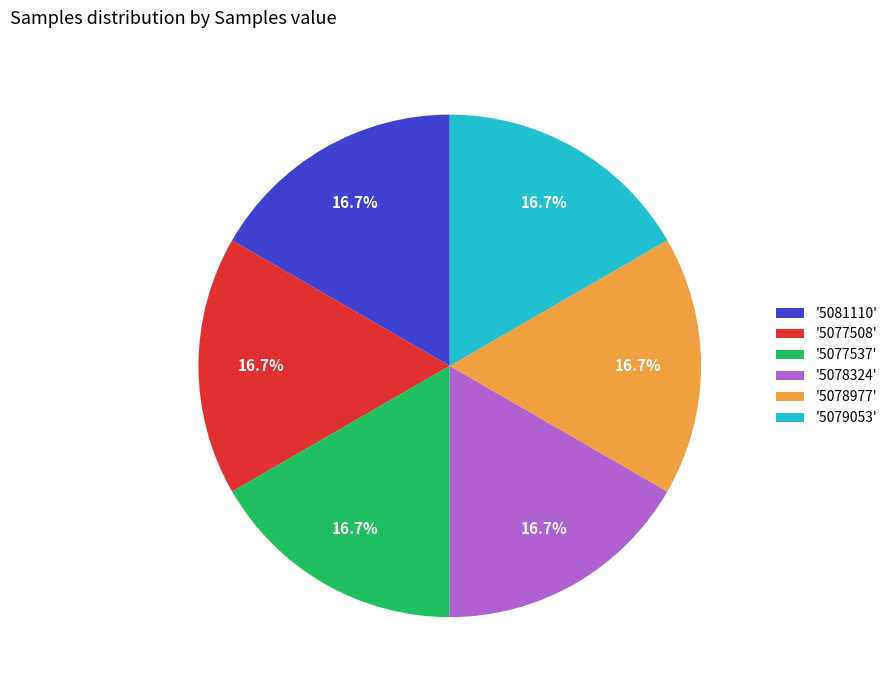

What portion of the pie excludes '5079053'?

83.3%